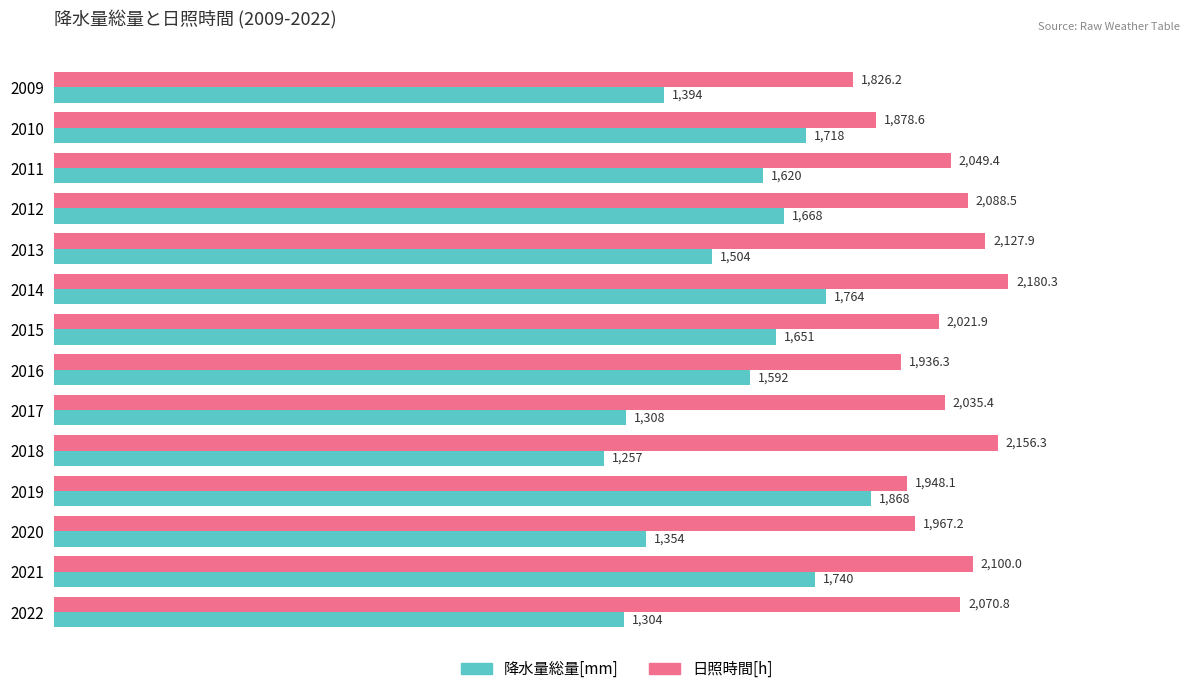

What is the maximum value shown in the chart?

2180.3